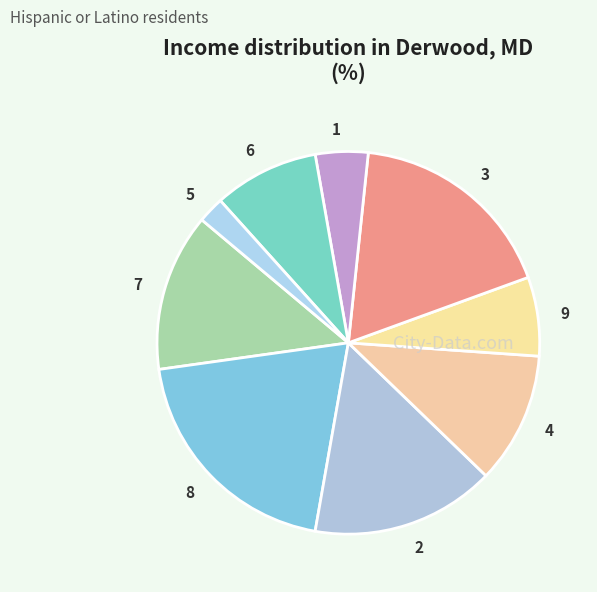

Which slice is the smallest?

5